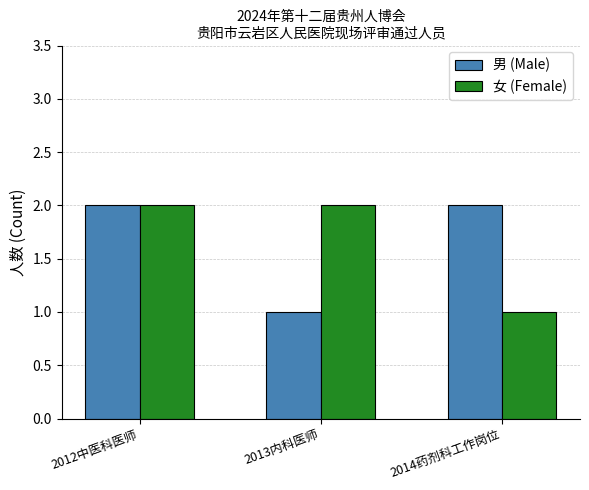

What is the value of the 女 (Female) bar at the 2nd from the left?

2